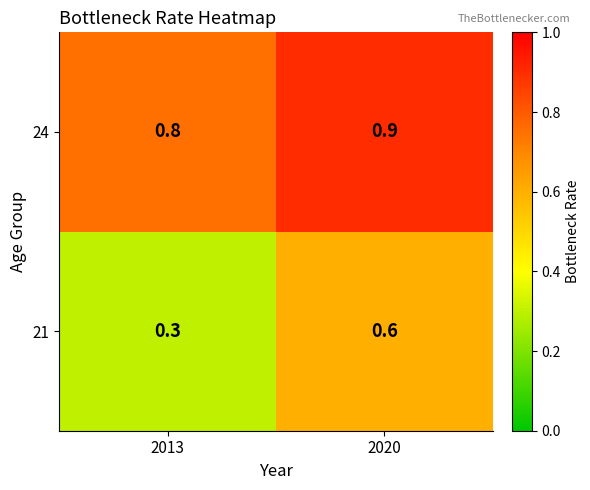

Read the 24 value at 2013.

0.8